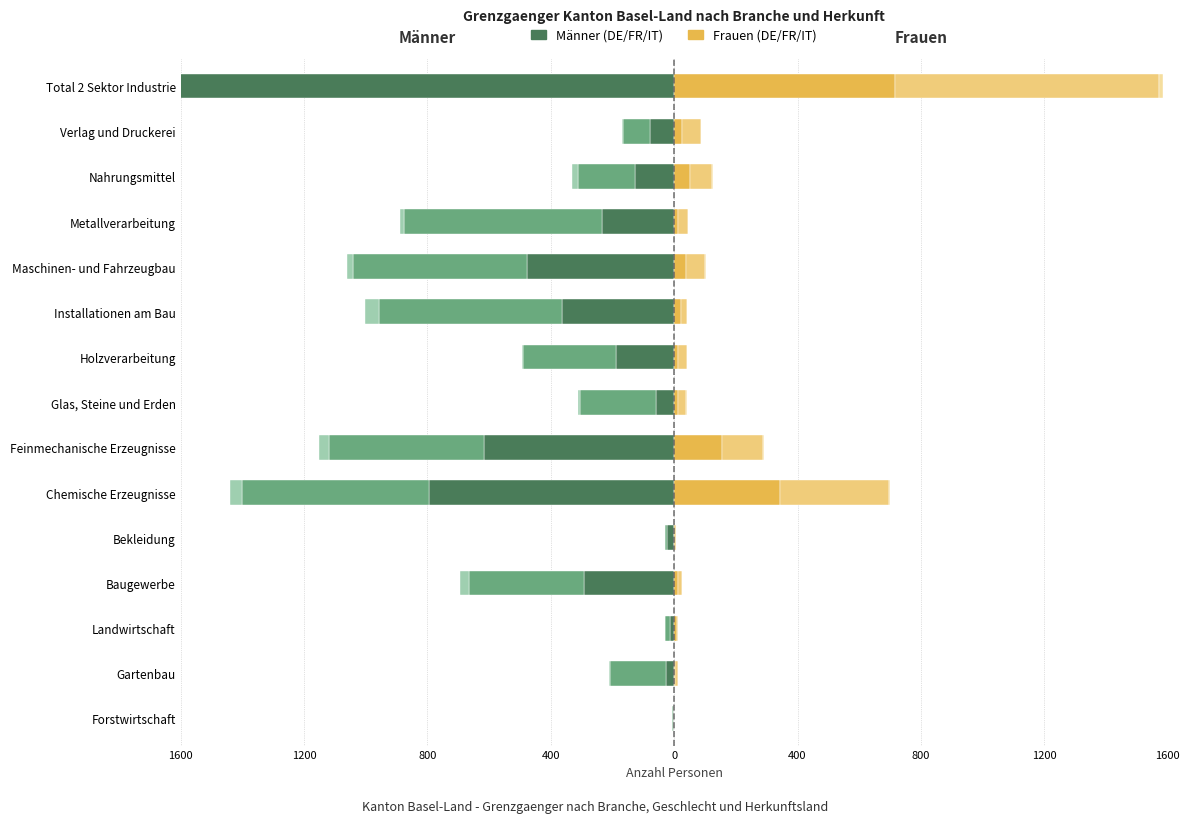

The Frankreich (Maenner) series shows -502 at Feinmechanische Erzeugnisse. True or false?

True